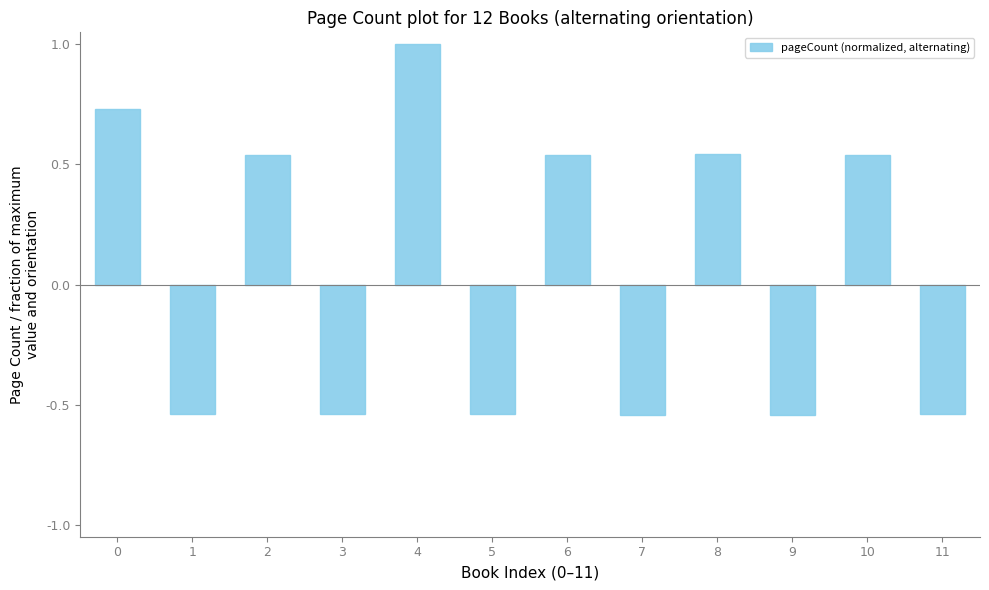

The chart shows a value of -0.4 at 7. True or false?

False